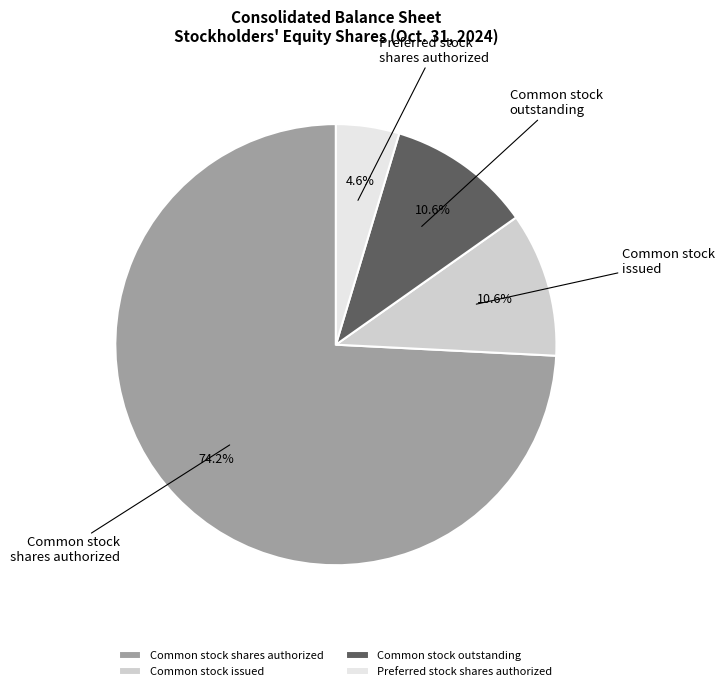

What is the ratio of the value at Common stock outstanding to the value at Preferred stock shares authorized?

2.3